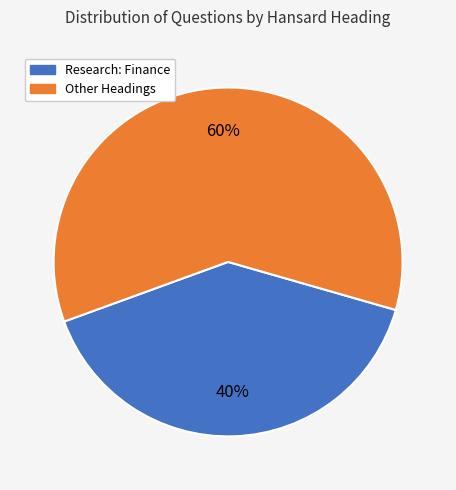

Count the number of slices in the pie.

2